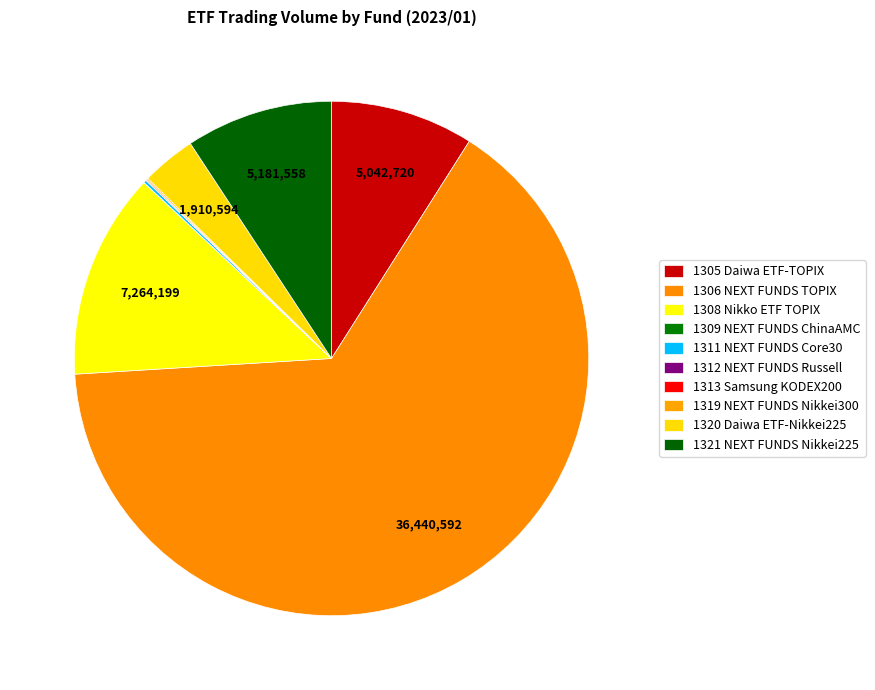

Count the number of slices in the pie.

10